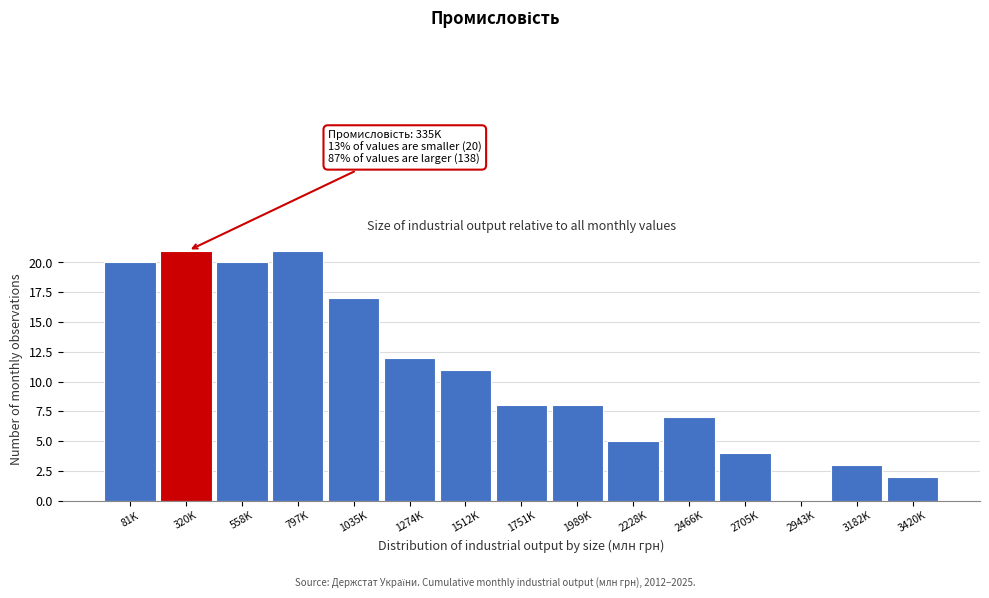

Reading left to right, list all the values displayed in this chart.

81K=20	320K=21	558K=20	797K=21	1035K=17	1274K=12	1512K=11	1751K=8	1989K=8	2228K=5	2466K=7	2705K=4	2943K=0	3182K=3	3420K=2